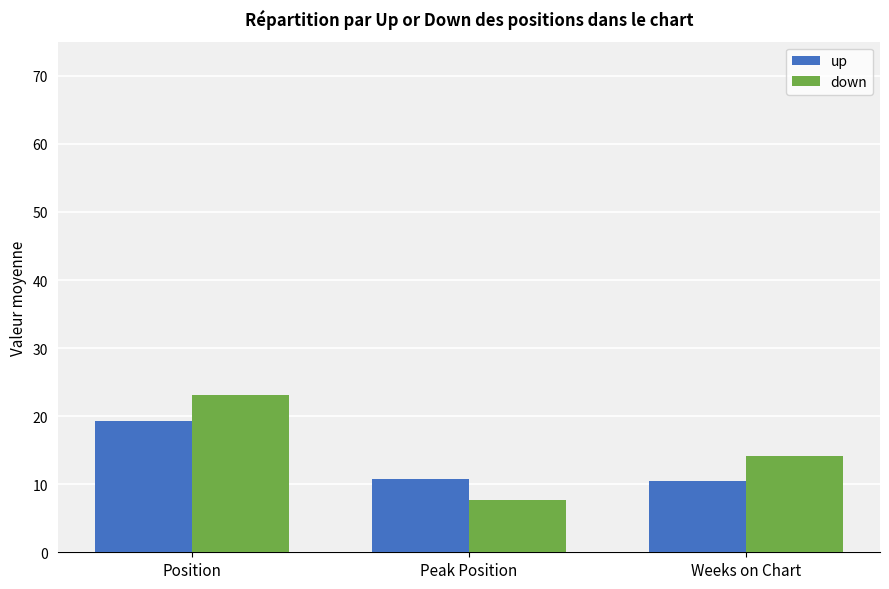

Which category has the lowest value across all series?

Peak Position